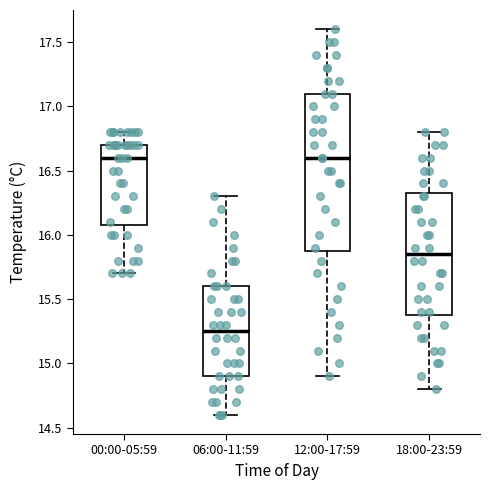

Where is the upper edge of the box for 12:00-17:59 on the y-axis? The values are not printed on the chart, so give them approximately, as read against the axis.

17.10